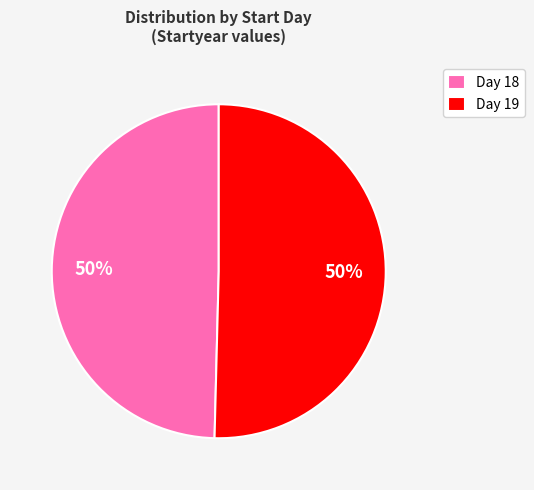

What is the ratio of the value at Day 18 to the value at Day 19?

1.0